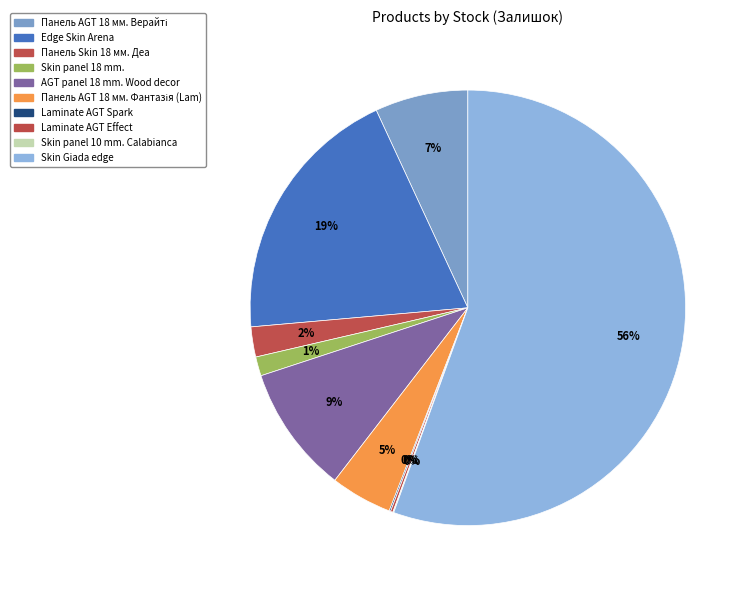

Is the sum of Skin Giada edge and AGT panel 18 mm. Wood decor greater than half?

Yes